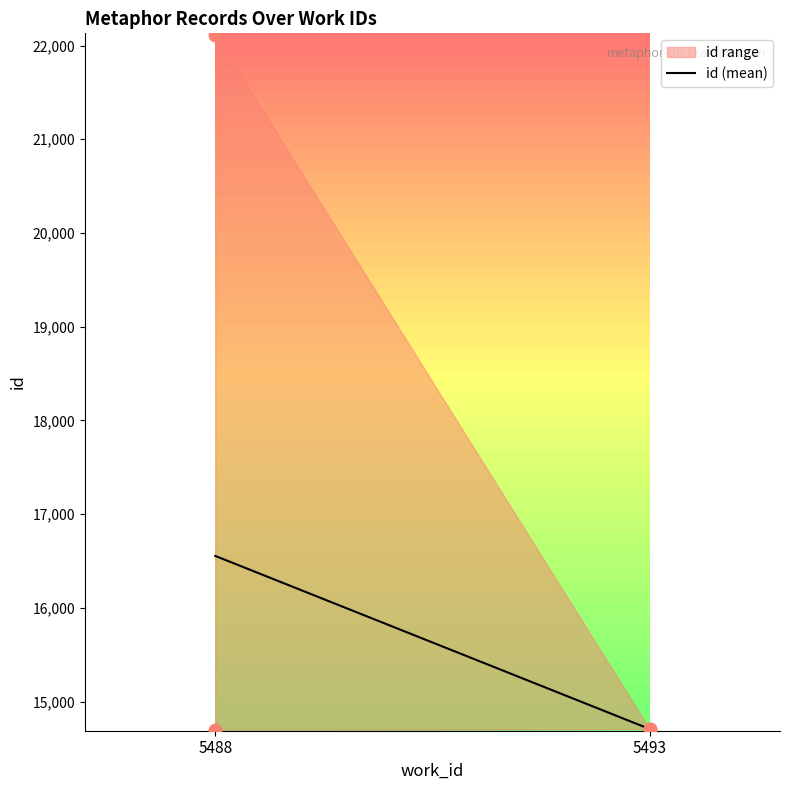

What is the change in value from 5488 to 5493?

-1847